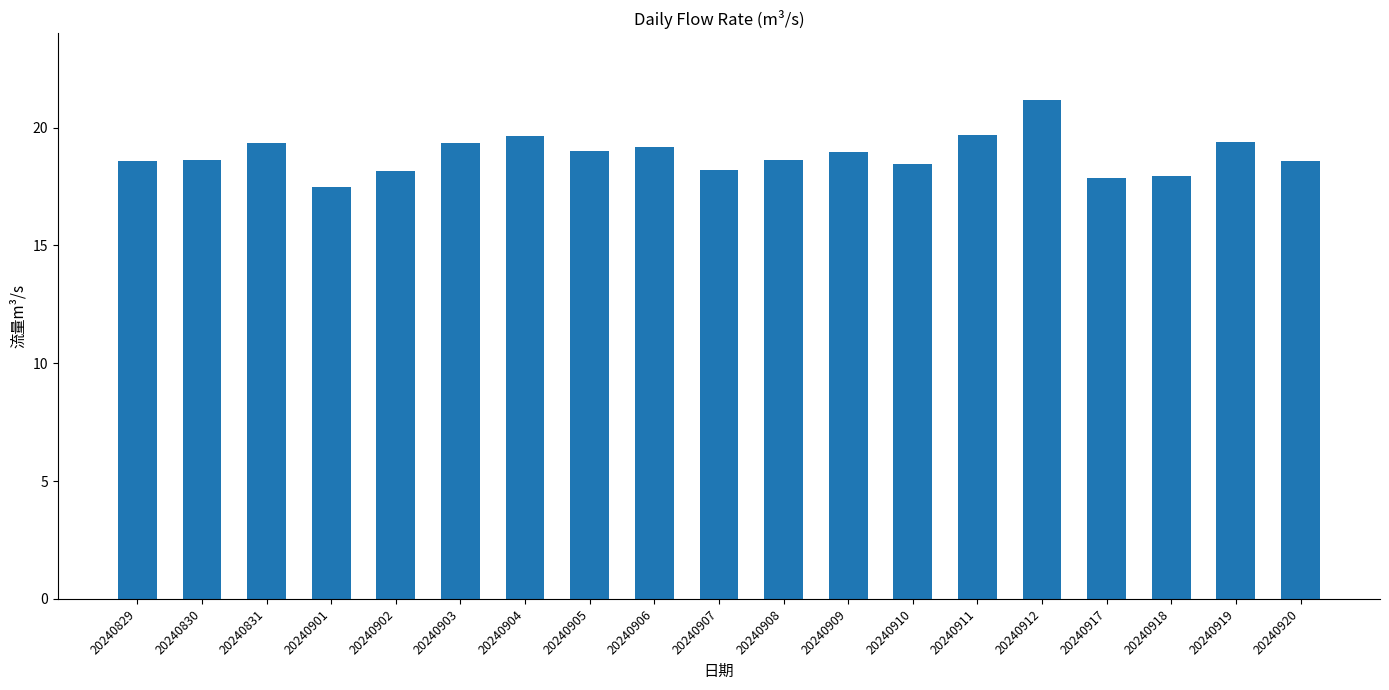

What is the difference between the maximum and minimum values?

3.7